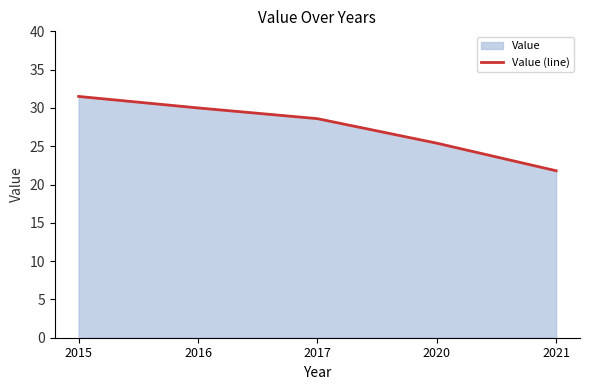

How many values exceed 28?

3